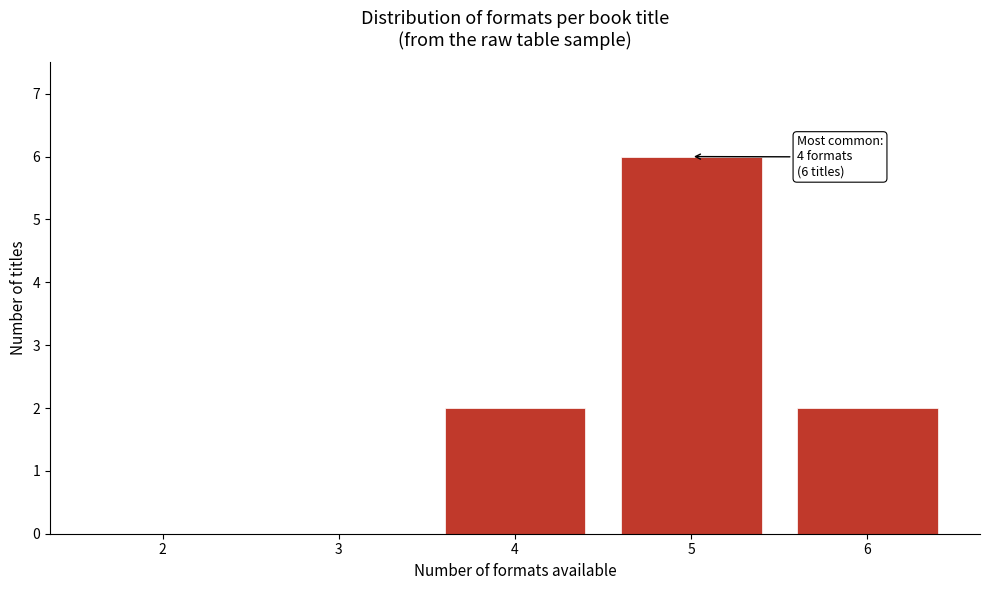

Reading left to right, transcribe all the data shown in this chart.

2=0	3=0	4=2	5=6	6=2